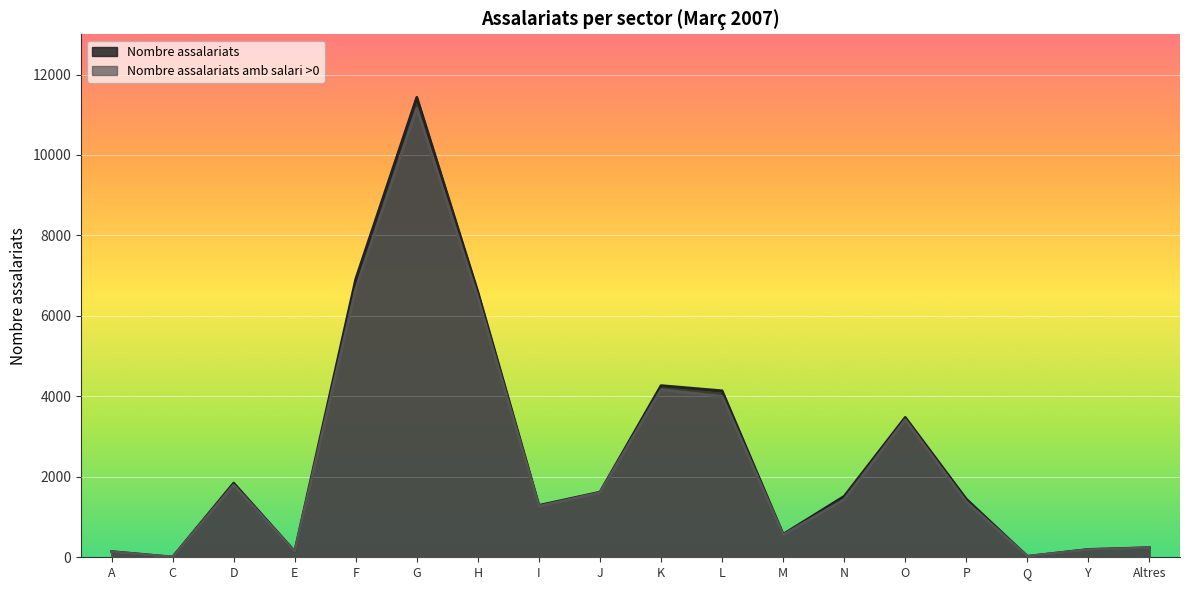

At which category does the chart reach its peak across all series?

G